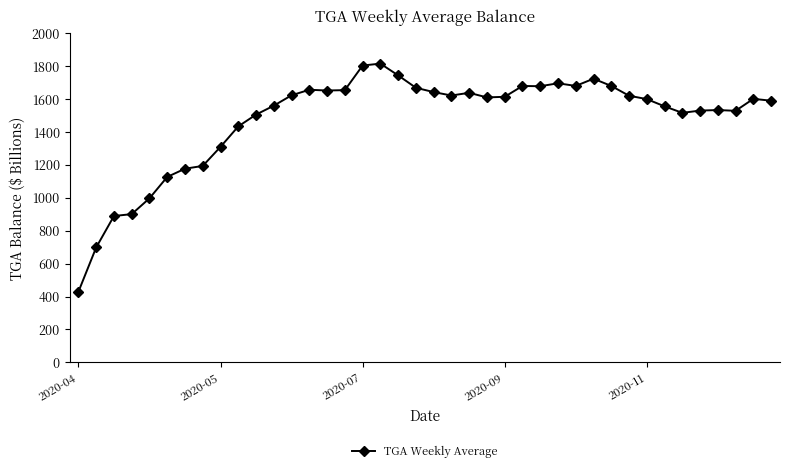

How many lines are shown in the chart?

1